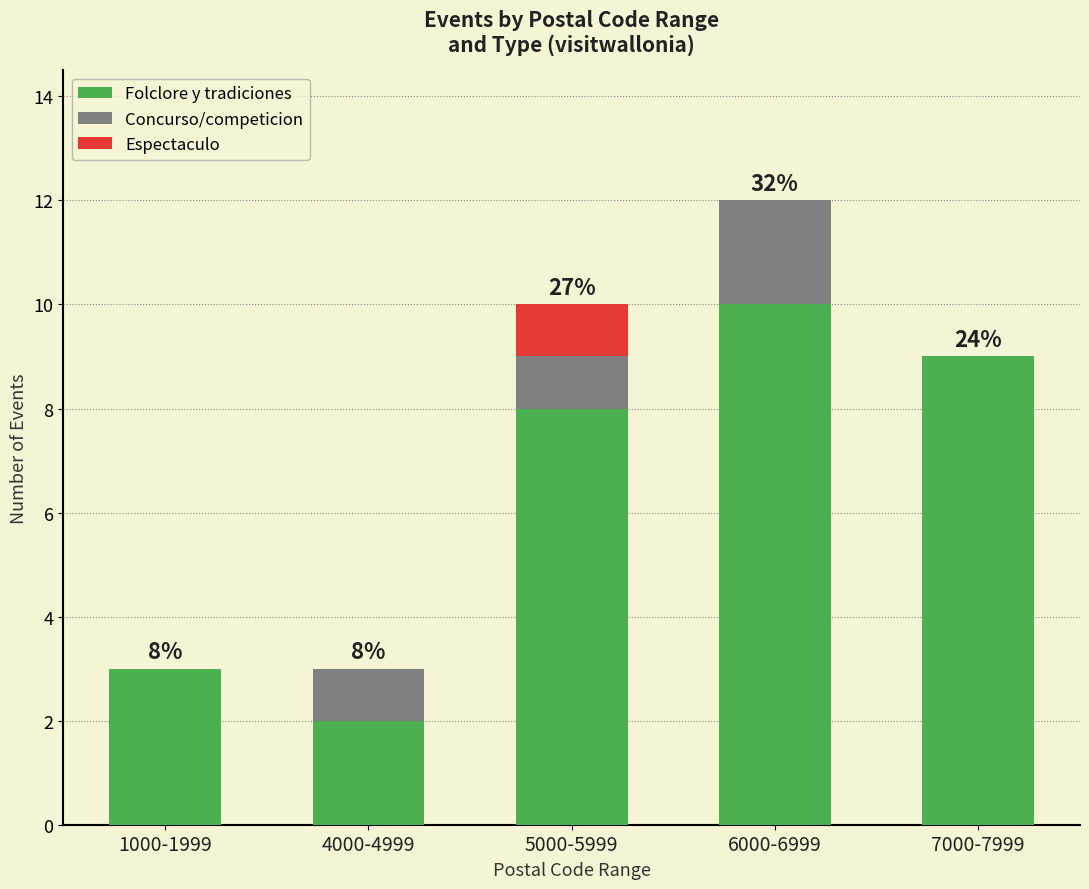

At which label is Folclore y tradiciones closest to 6?

5000-5999